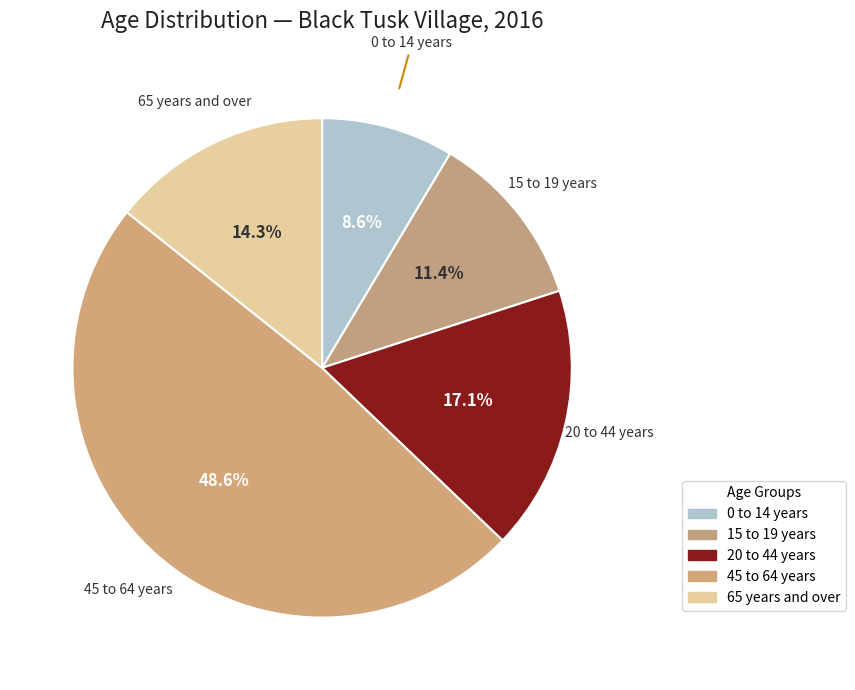

Which has a higher value, 0 to 14 years or 15 to 19 years?

15 to 19 years